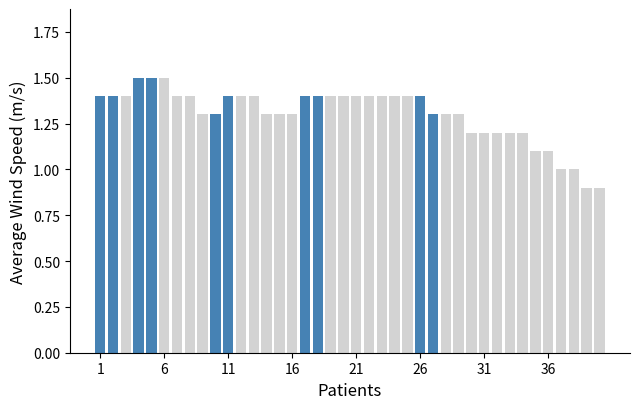

What is the value of the 1st bar from the left?

1.4